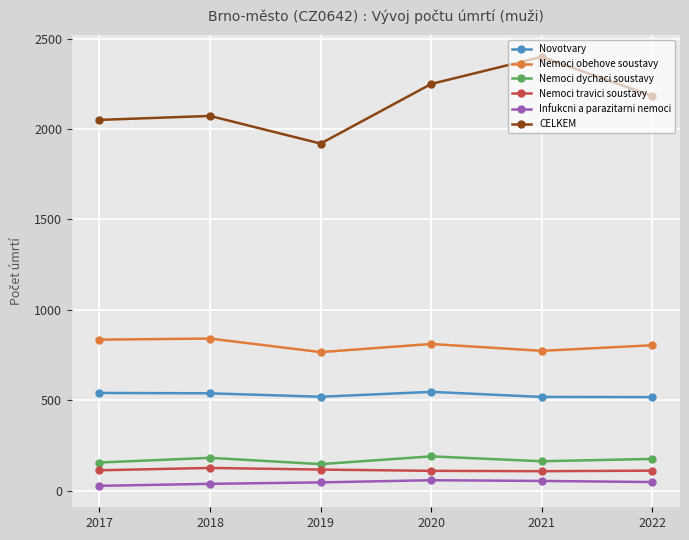

True or false: Nemoci dychaci soustavy and Novotvary cross at least once.

False